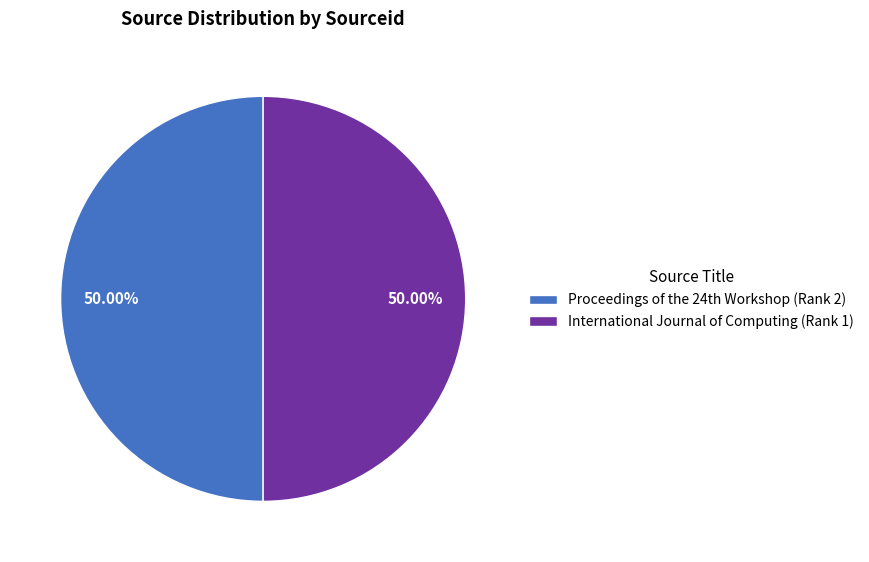

What percentage is NOT represented by International Journal of Computing (Rank 1)?

50.0%